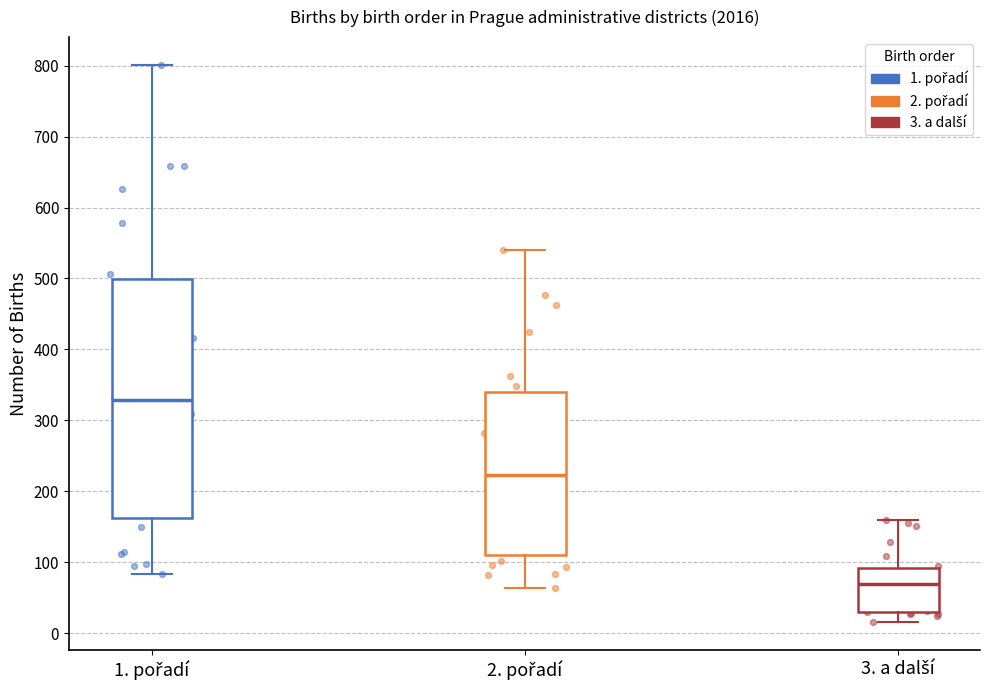

Where does the median line of the box for 1. pořadí sit on the y-axis? The values are not printed on the chart, so give them approximately, as read against the axis.

330